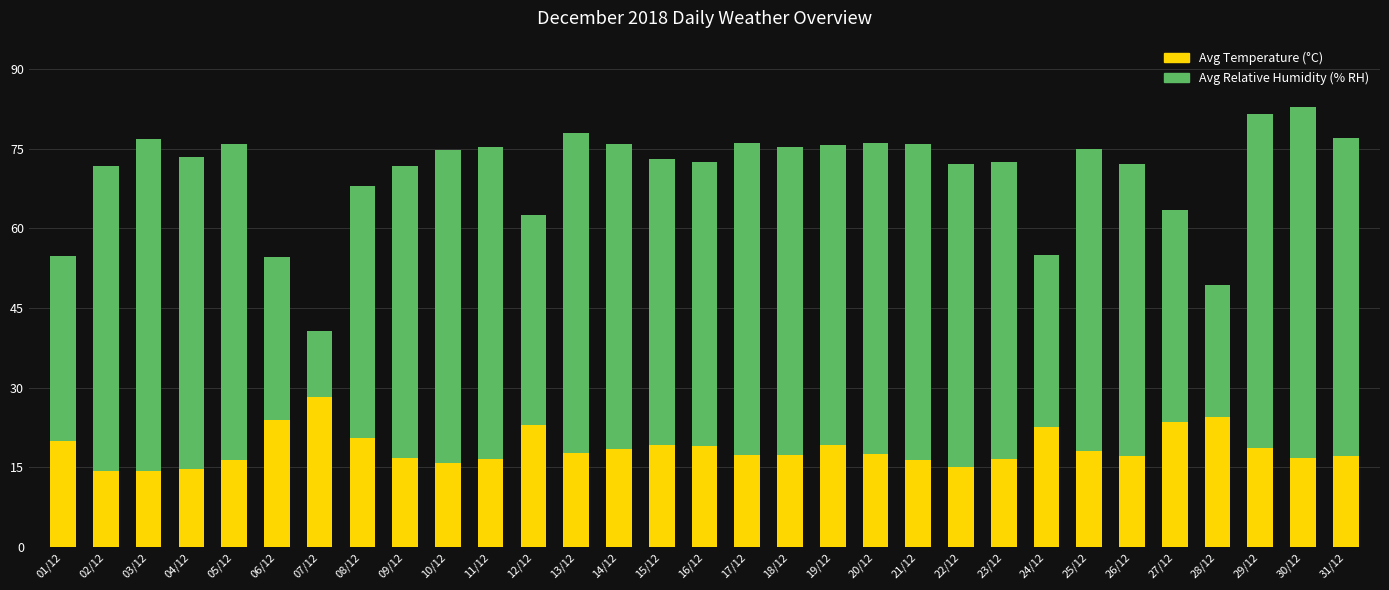

What is the total value across all series at 14/12?

75.9